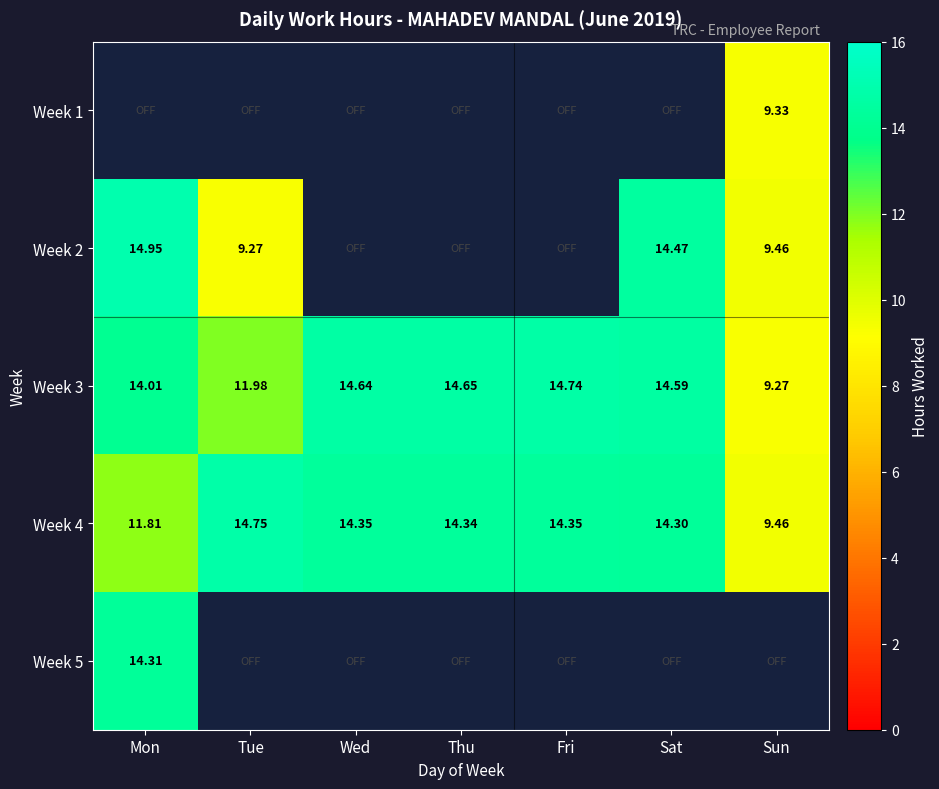

How many distinct data groups are displayed?

5